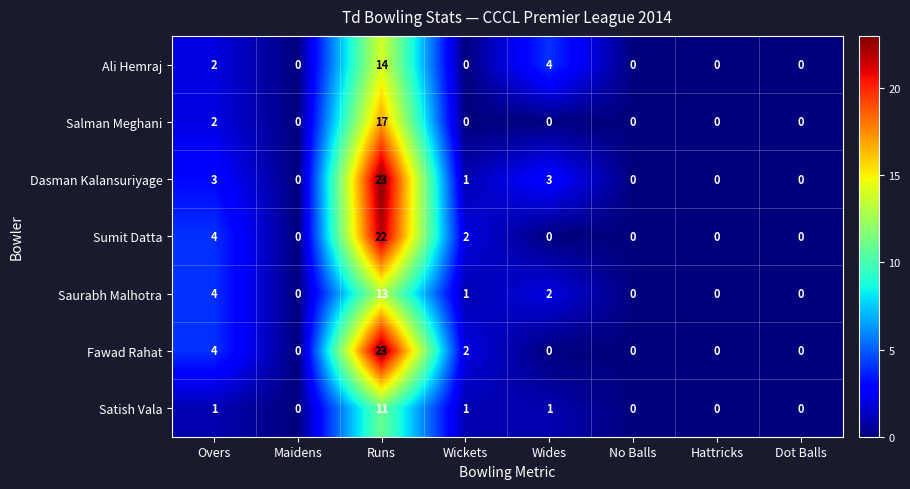

At which label is Salman Meghani closest to 8?

Overs